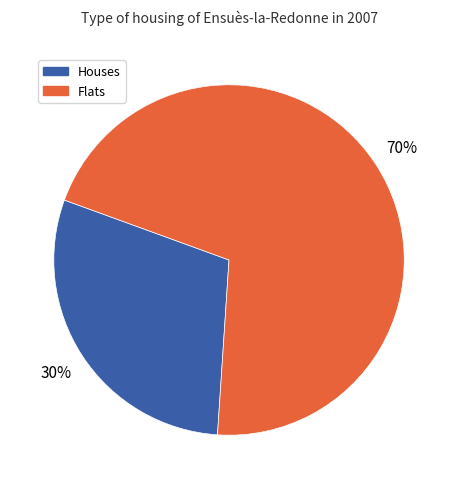

Does any single category account for the majority?

Yes